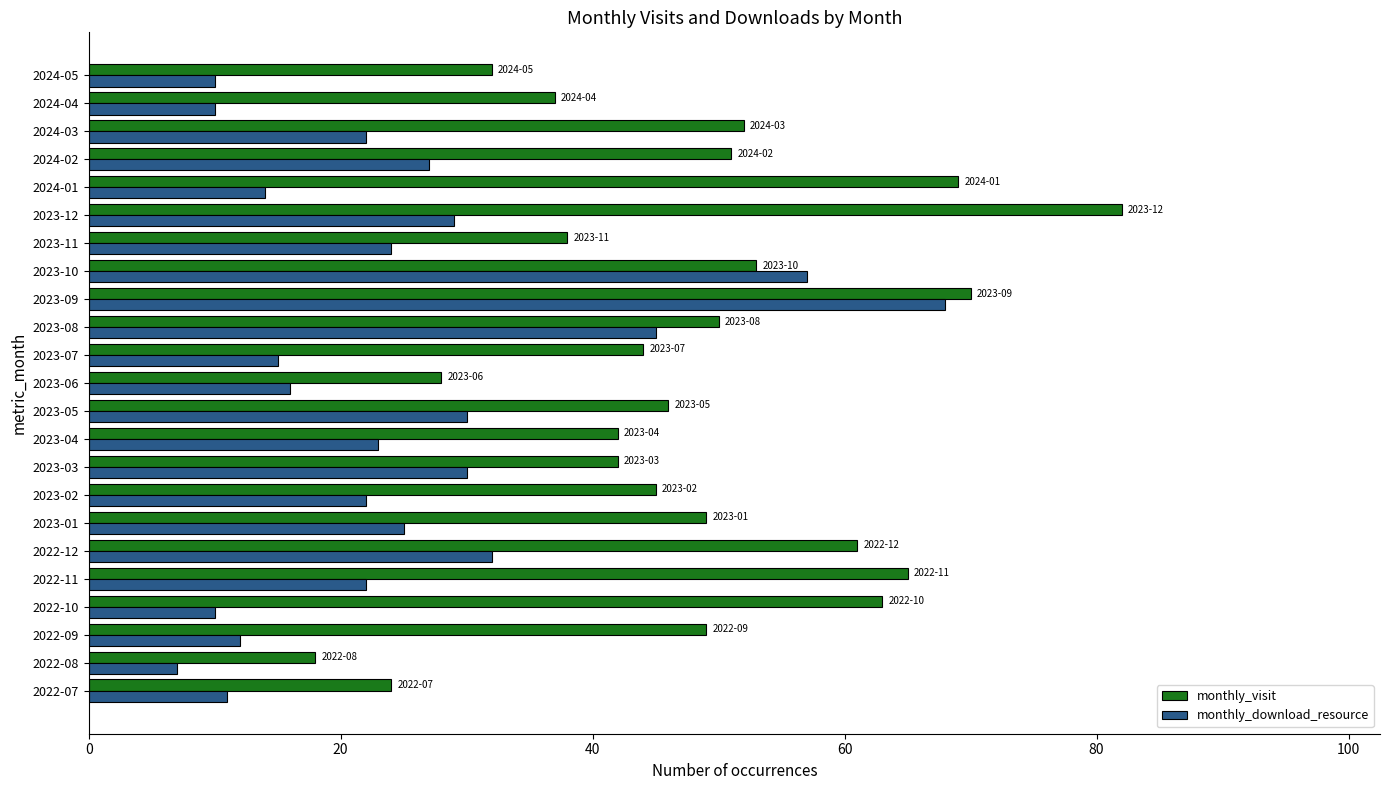

List the series in order of their peak value, highest first.

monthly_visit, monthly_download_resource